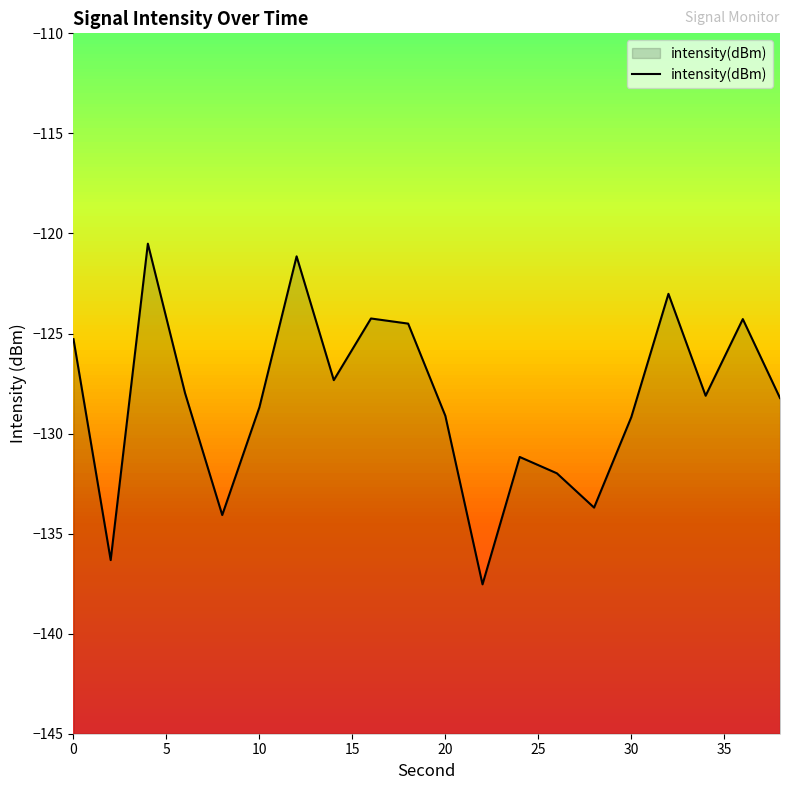

How many categories are shown in the chart?

20